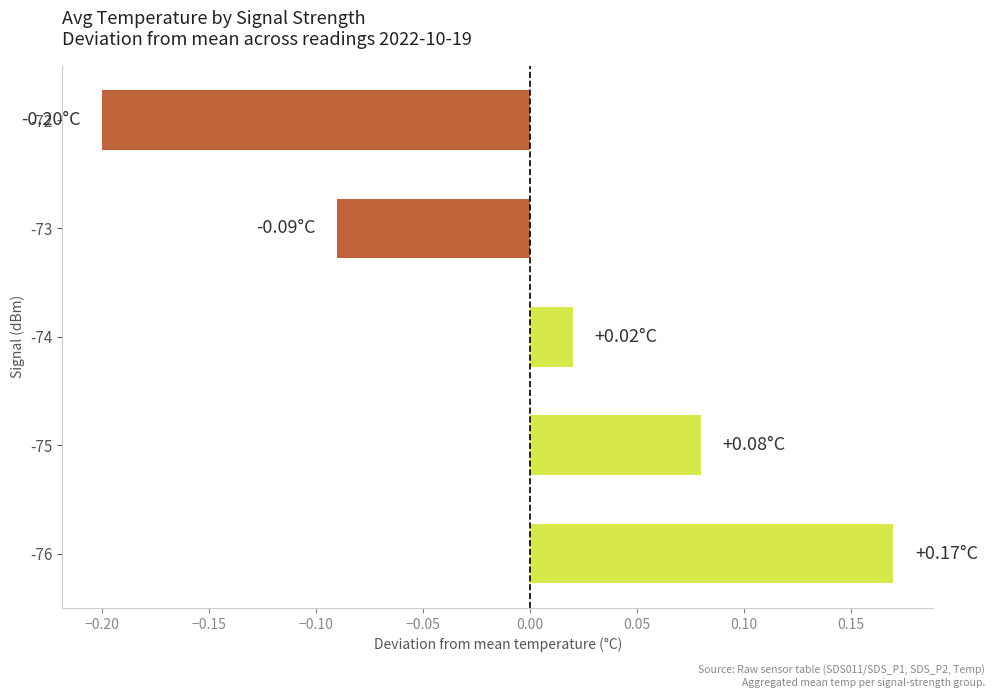

Rank the categories by value from lowest to highest.

-72, -73, -74, -75, -76